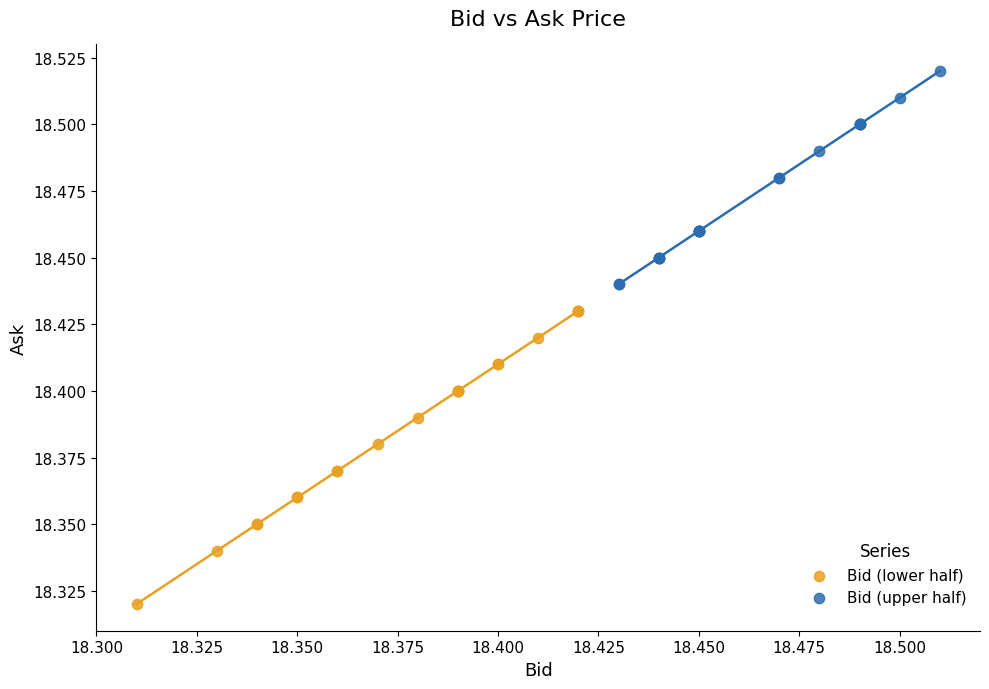

What are all the series names shown in the legend?

Bid (lower half), Bid (upper half)